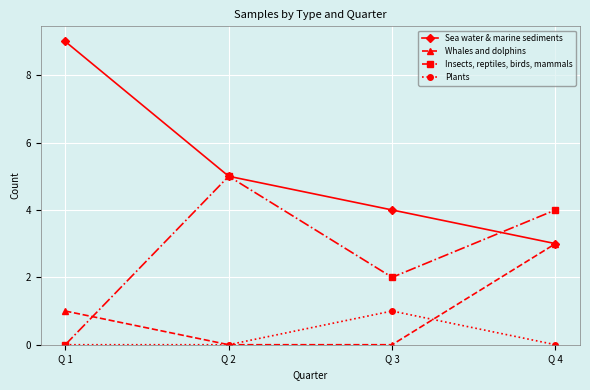

How many intersections are there between Insects, reptiles, birds, mammals and Whales and dolphins?

1